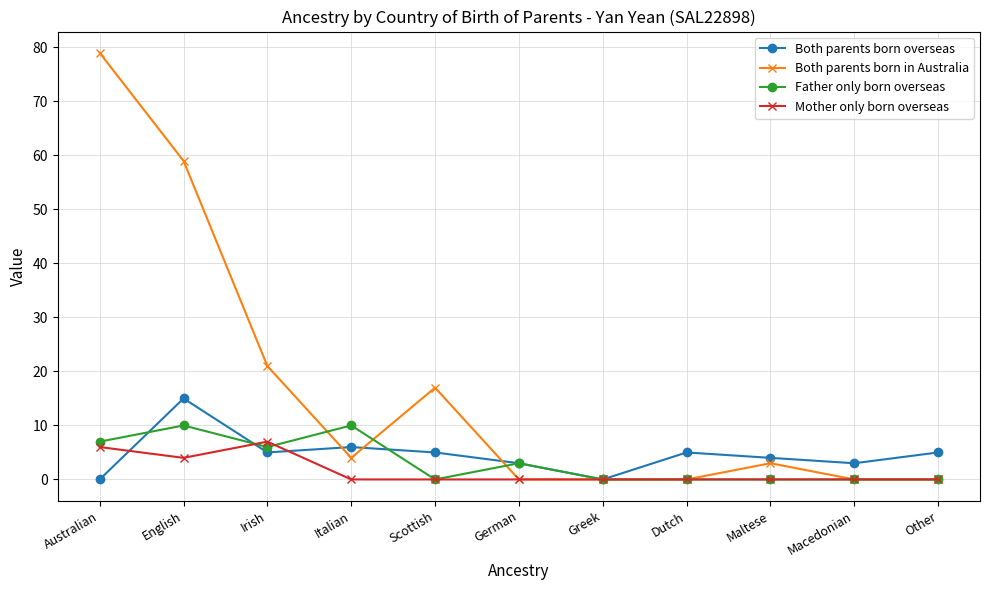

At how many categories does at least one series exceed 18?

3